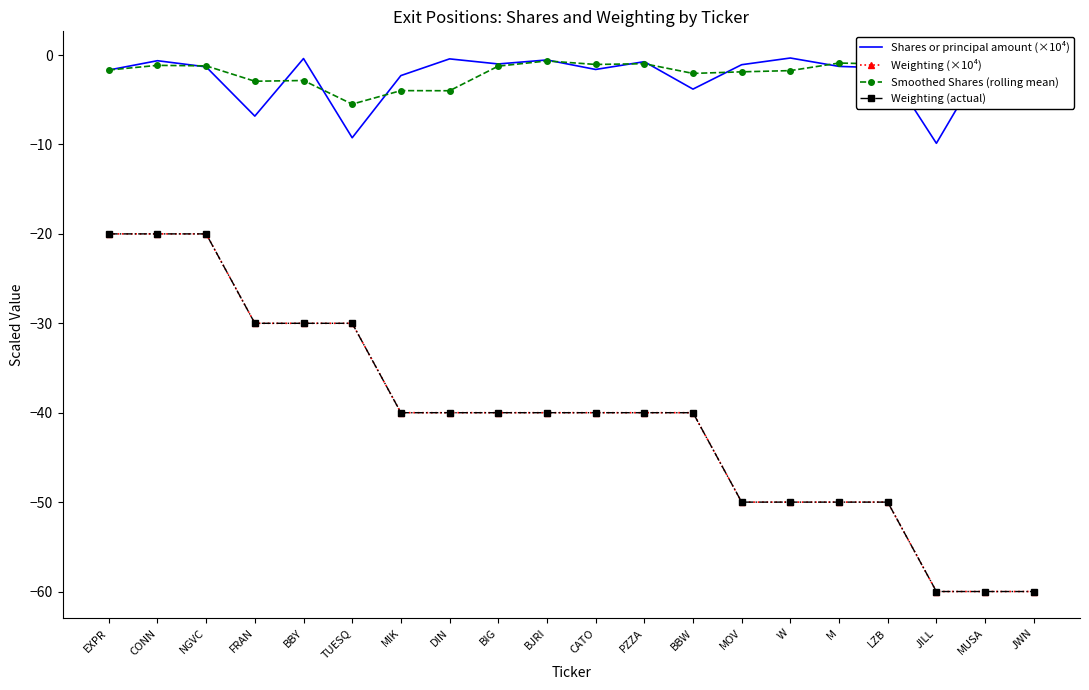

Reading left to right, what are all the values shown in this chart?

Shares or principal amount (×10⁴): -1.7	-0.6	-1.3	-6.8	-0.4	-9.2	-2.3	-0.4	-1.0	-0.5	-1.6	-0.7	-3.8	-1.1	-0.3	-1.3	-1.4	-9.9	-0.6	-0.9
Weighting (×10⁴): -20.0	-20.0	-20.0	-30.0	-30.0	-30.0	-40.0	-40.0	-40.0	-40.0	-40.0	-40.0	-40.0	-50.0	-50.0	-50.0	-50.0	-60.0	-60.0	-60.0
Smoothed Shares (rolling mean): -1.7	-1.2	-1.2	-2.9	-2.8	-5.5	-4.0	-4.0	-1.2	-0.7	-1.0	-1.0	-2.1	-1.9	-1.7	-0.9	-1.0	-4.2	-4.0	-3.8
Weighting (actual): -20.0	-20.0	-20.0	-30.0	-30.0	-30.0	-40.0	-40.0	-40.0	-40.0	-40.0	-40.0	-40.0	-50.0	-50.0	-50.0	-50.0	-60.0	-60.0	-60.0